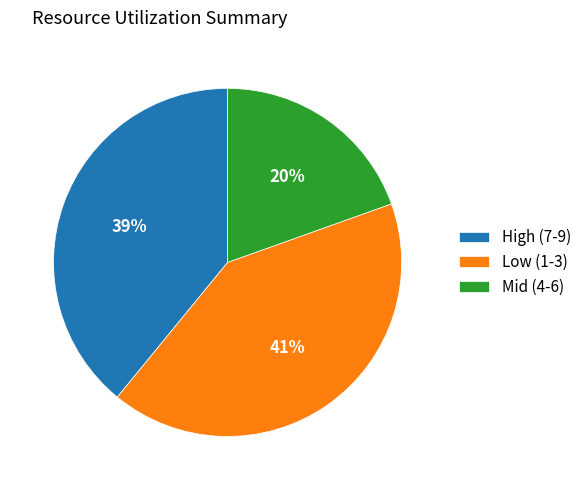

Rank the categories by value from lowest to highest.

Mid (4-6), High (7-9), Low (1-3)